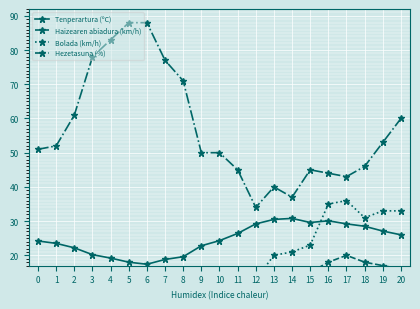

Count the number of categories in the chart.

21